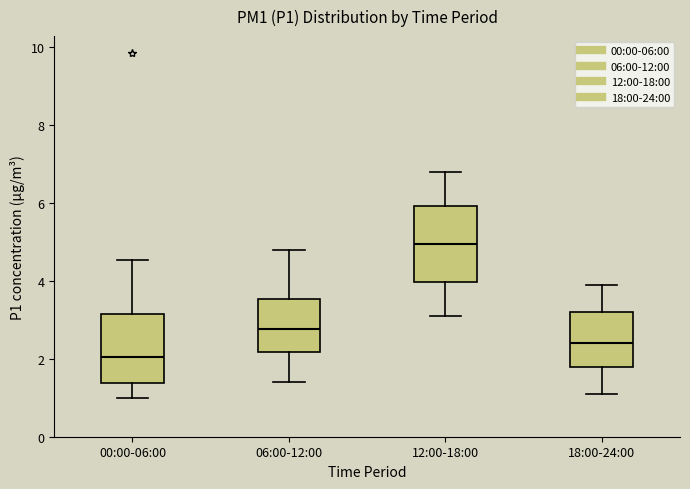

Reading left to right, read every box against the y-axis: the position of its median line, the range the box covers, and the ends of its whiskers. The values are not printed on the chart, so give them approximately, as read against the axis.

00:00-06:00: median 2.0, box 1.4 to 3.2, whiskers 1.0 to 4.6
06:00-12:00: median 2.8, box 2.2 to 3.6, whiskers 1.4 to 4.8
12:00-18:00: median 5.0, box 4.0 to 6.0, whiskers 3.2 to 6.8
18:00-24:00: median 2.4, box 1.8 to 3.2, whiskers 1.2 to 4.0